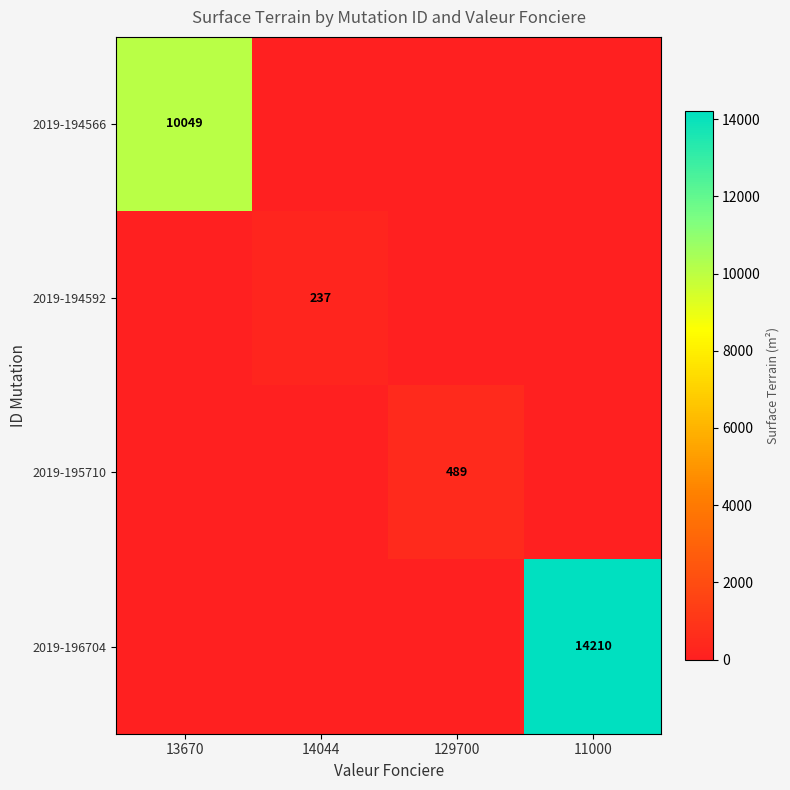

True or false: 2019-194566 has a value of 3318 at 13670.

False